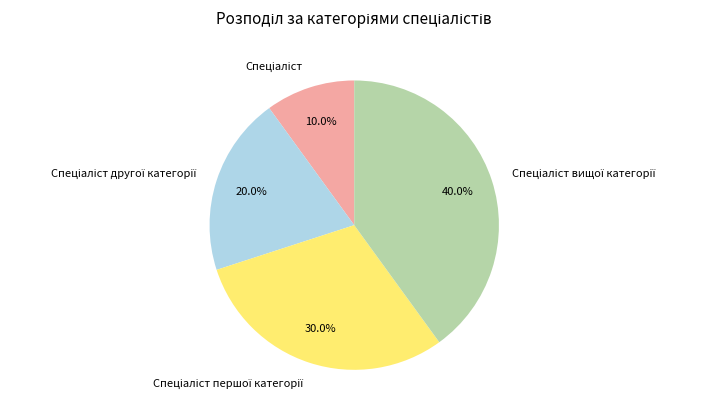

To the nearest percent, what is the average slice percentage?

25%